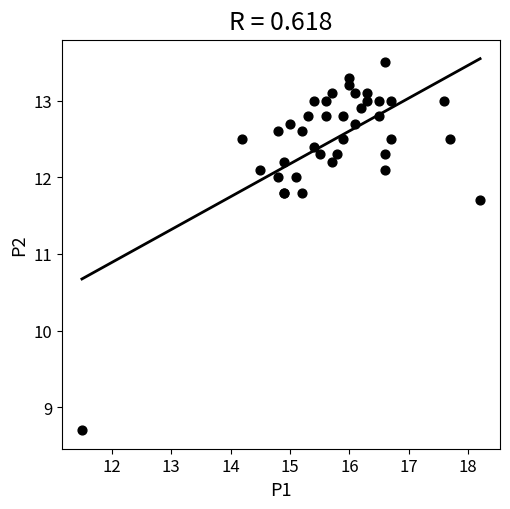

What Y value in the scatter plot is closest to 11?

11.7